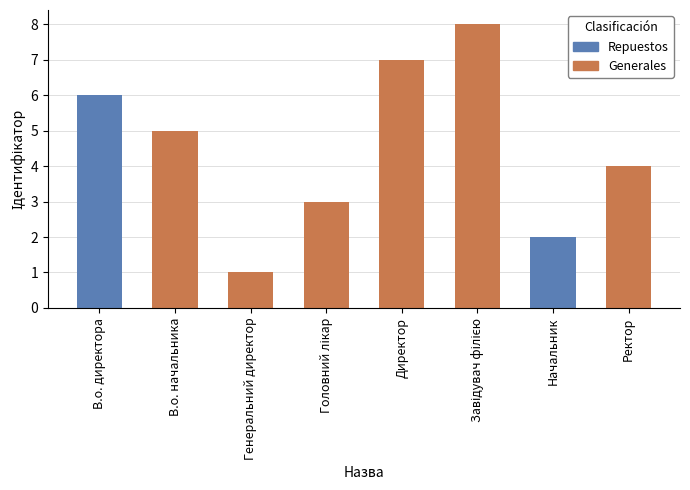

How many values exceed 5?

3